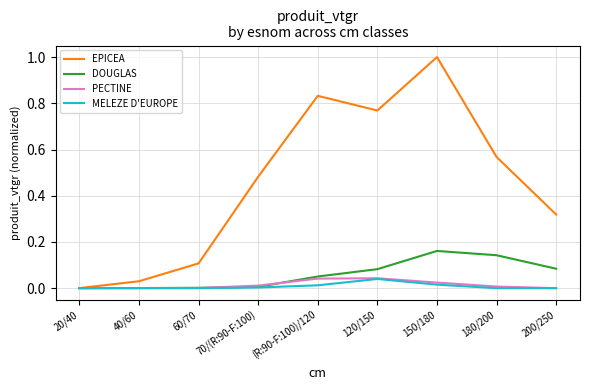

How many series are shown in this chart?

4